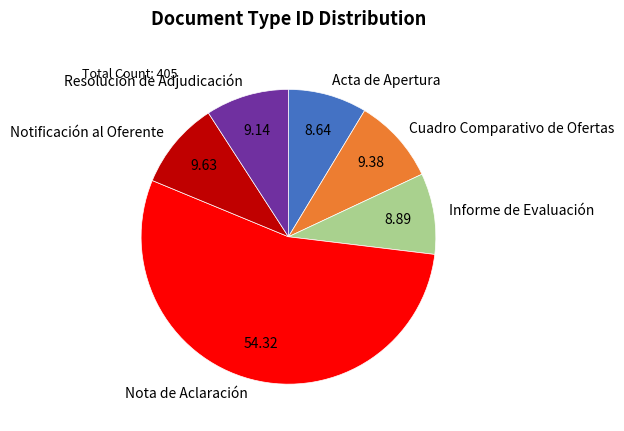

Is it true that Acta de Apertura is 21% of the pie?

False